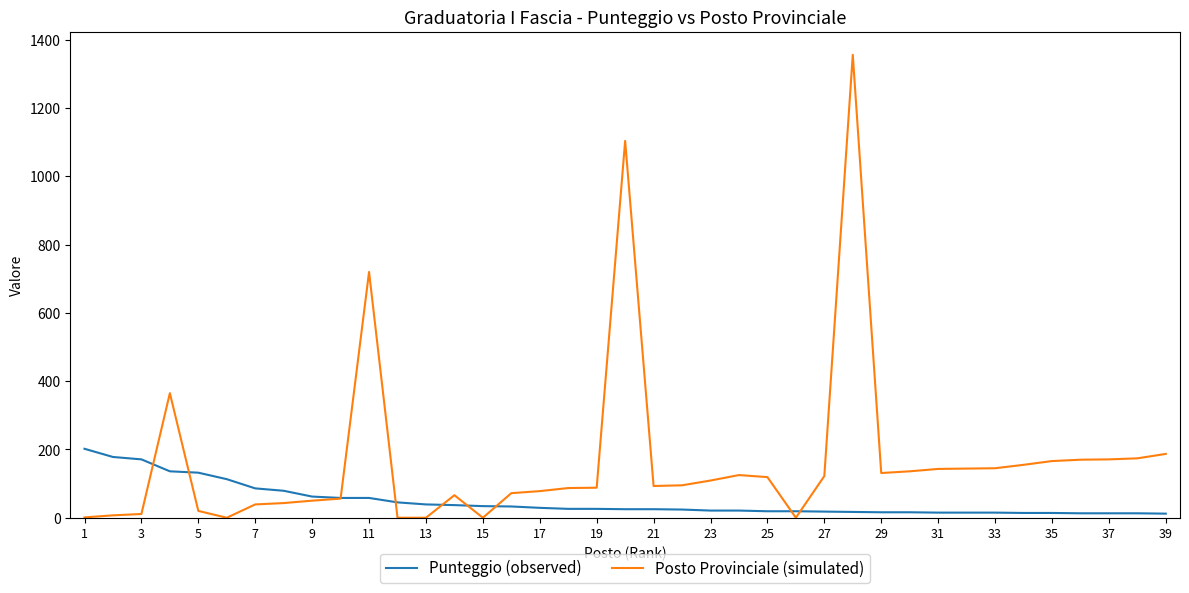

Which series has the largest range (max minus min)?

Posto Provinciale (simulated)